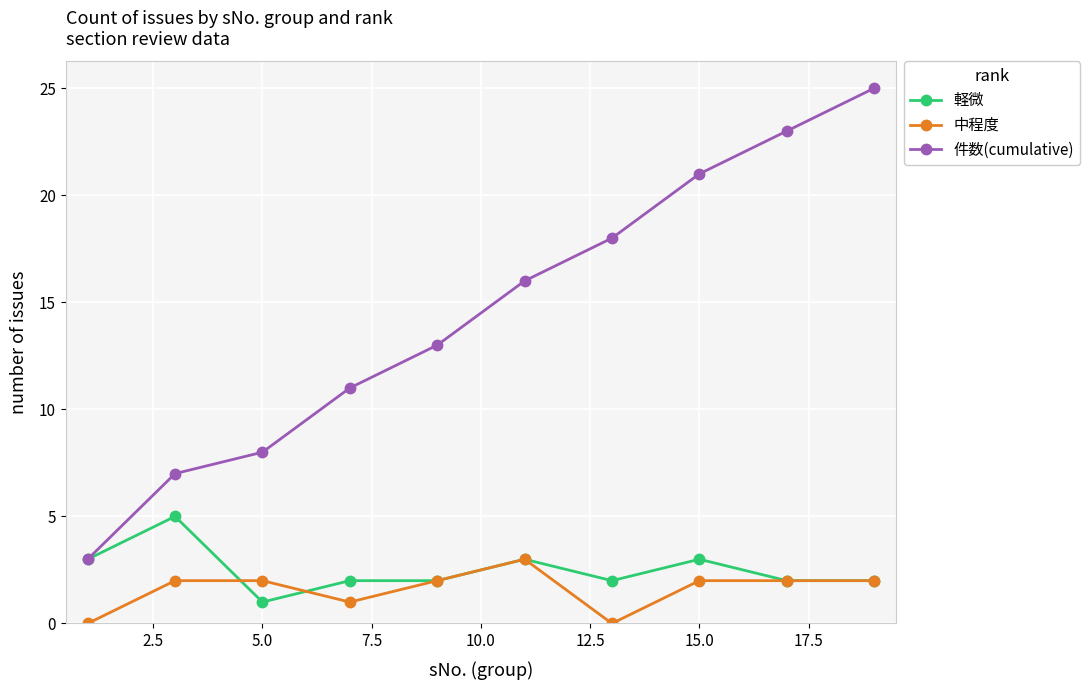

True or false: 件数(cumulative) has more than 0 points higher than both neighbors.

False